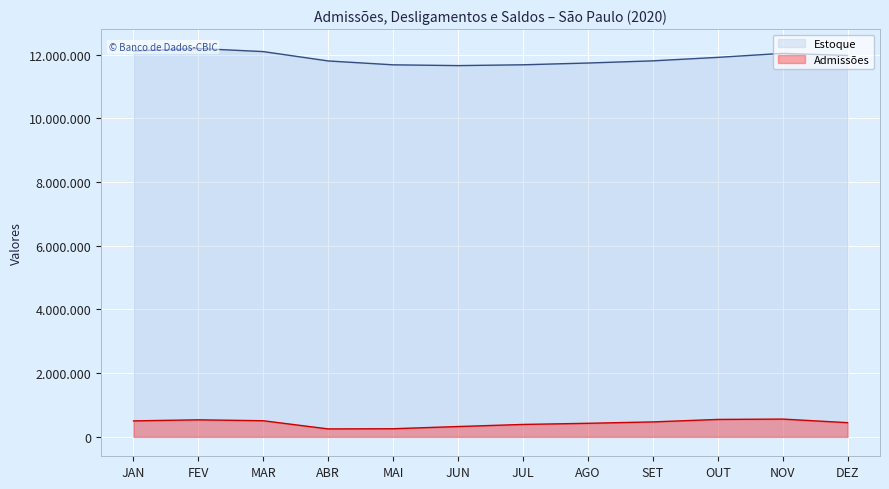

What are all the series names shown in the legend?

Estoque, Admissões